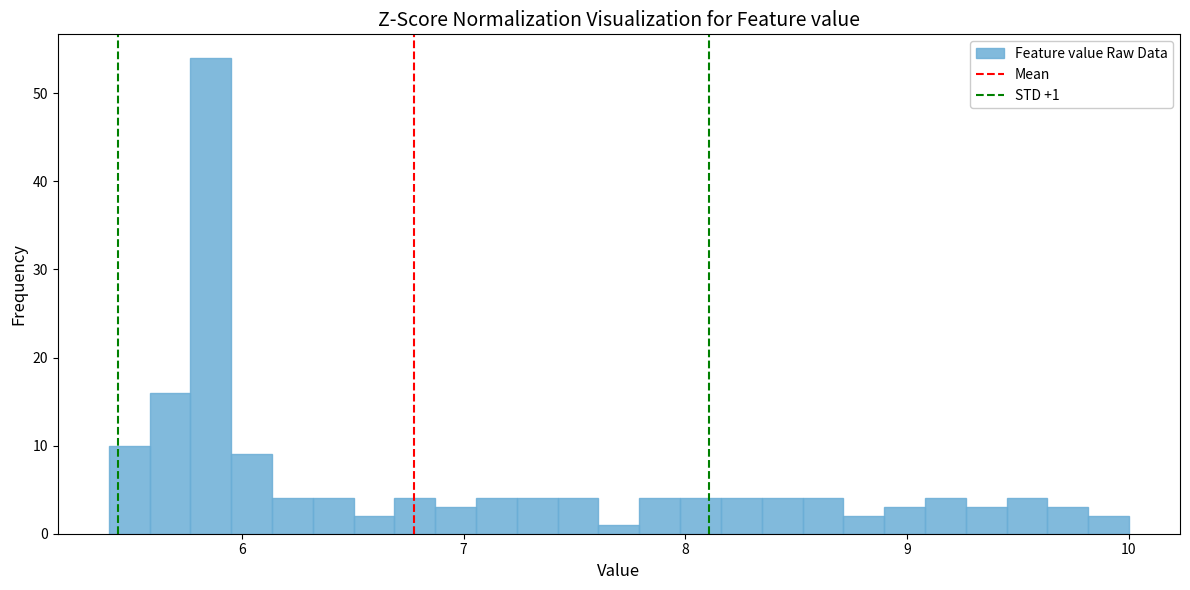

Read against the x-axis, roughly where is the centre of the tallest bar?

5.9